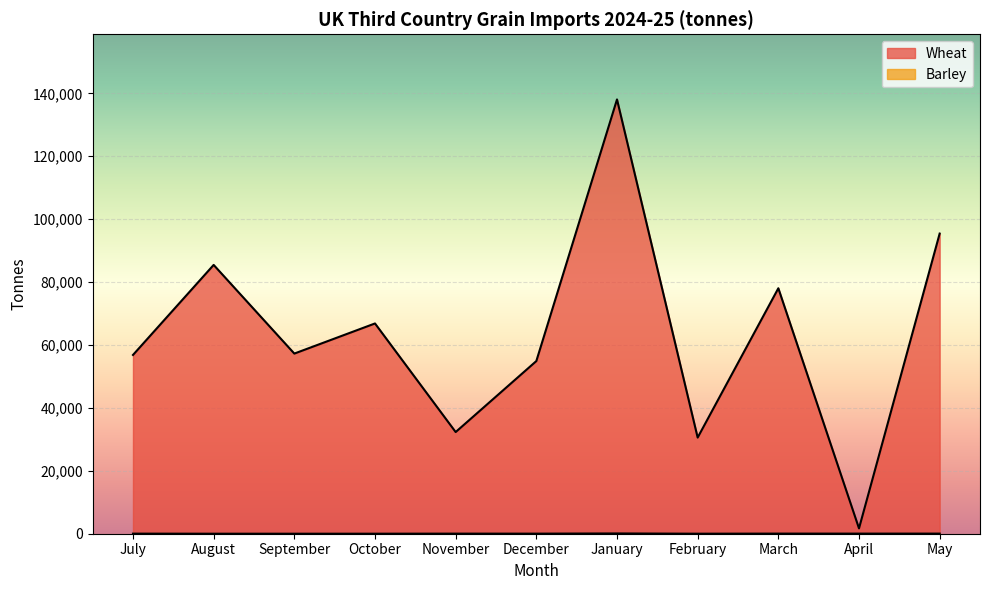

List the series in order of their peak value, highest first.

Wheat, Barley